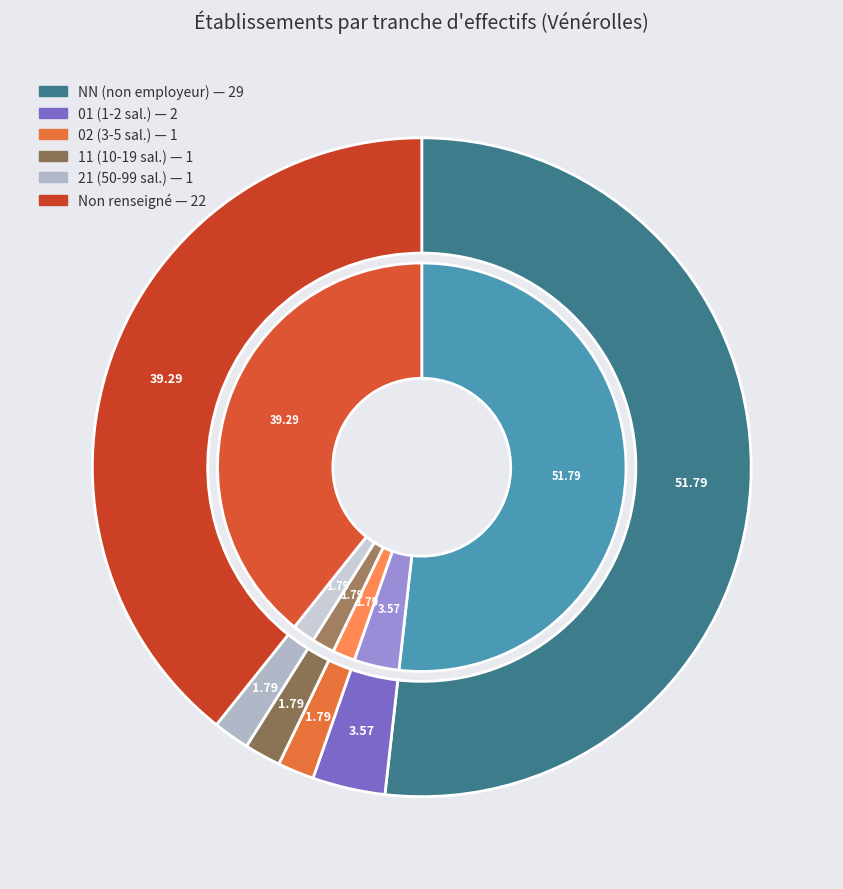

Which category has the smallest portion of the pie?

02